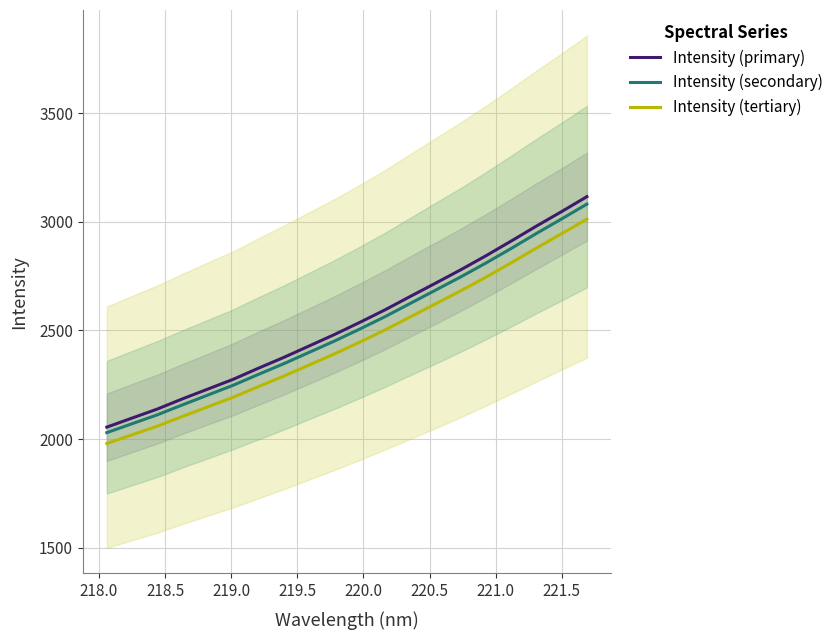

Reading left to right, transcribe all the data shown in this chart.

Intensity (primary): 2055.3	2097.1	2138.6	2185.8	2230.5	2275.3	2326.4	2376.0	2428.4	2480.9	2536.6	2594.3	2656.0	2716.9	2778.7	2843.3	2910.9	2979.9	3046.7	3115.4
Intensity (secondary): 2030.0	2071.0	2112.0	2158.0	2203.0	2248.0	2298.0	2347.0	2399.0	2451.0	2506.0	2563.0	2624.0	2685.0	2746.0	2810.0	2877.0	2946.0	3013.0	3081.0
Intensity (tertiary): 1980.0	2020.0	2060.0	2105.0	2149.0	2193.0	2242.0	2290.0	2341.0	2392.0	2446.0	2502.0	2562.0	2622.0	2682.0	2745.0	2811.0	2879.0	2945.0	3012.0